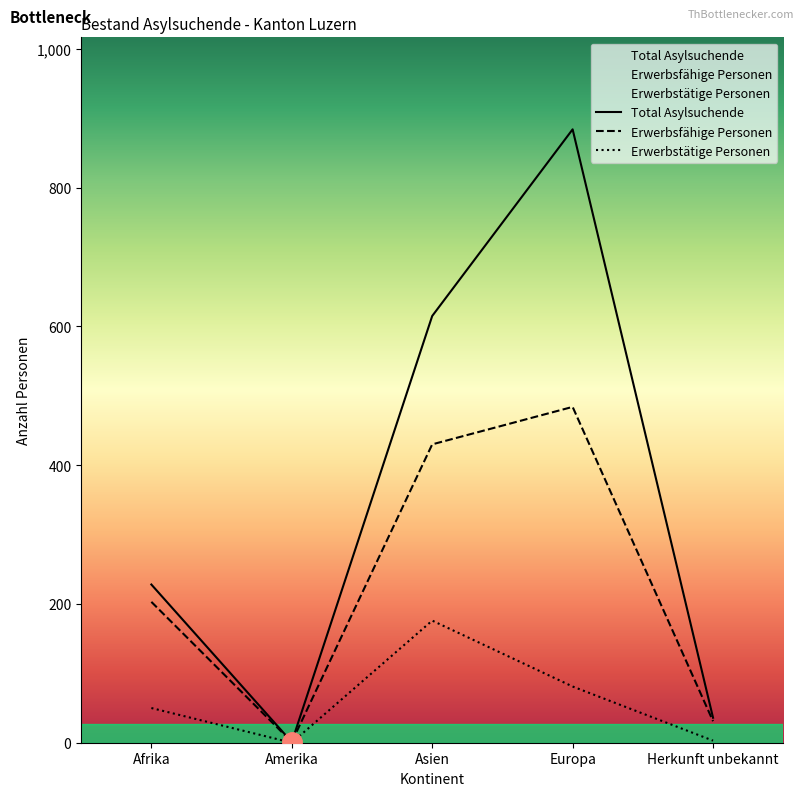

What is the label of the 5th point from the left?

Herkunft unbekannt